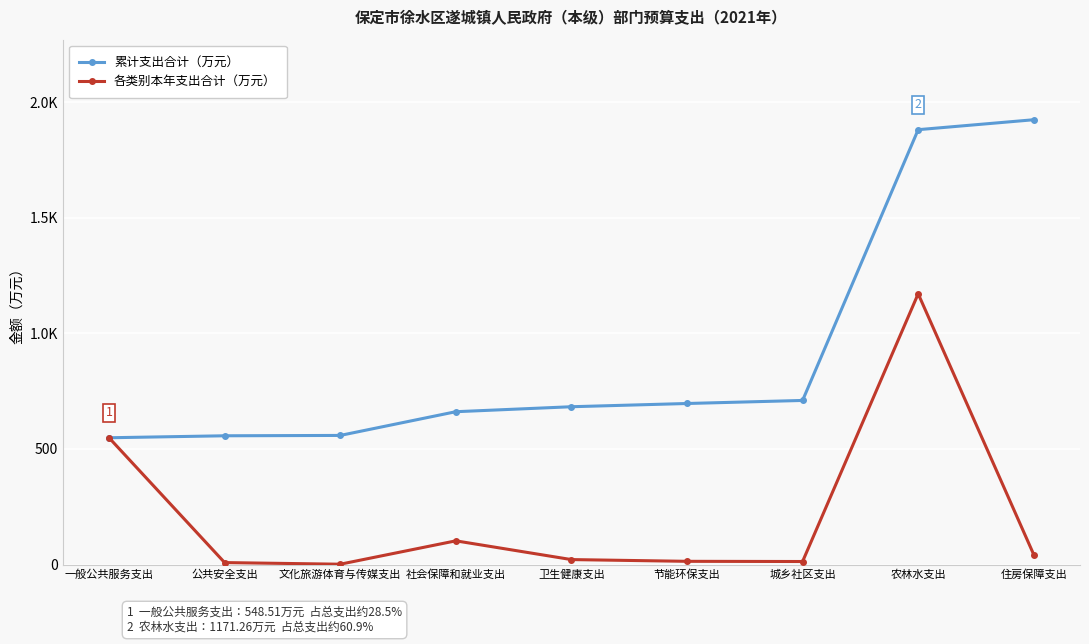

What are all the series names shown in the legend?

累计支出合计（万元）, 各类别本年支出合计（万元）